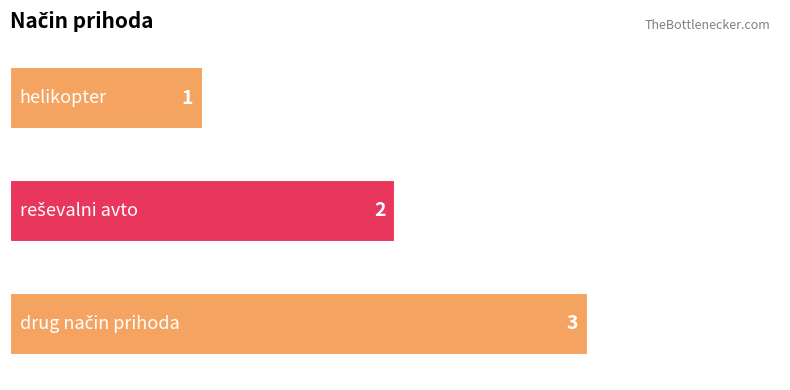

Are the bars horizontal?

Yes